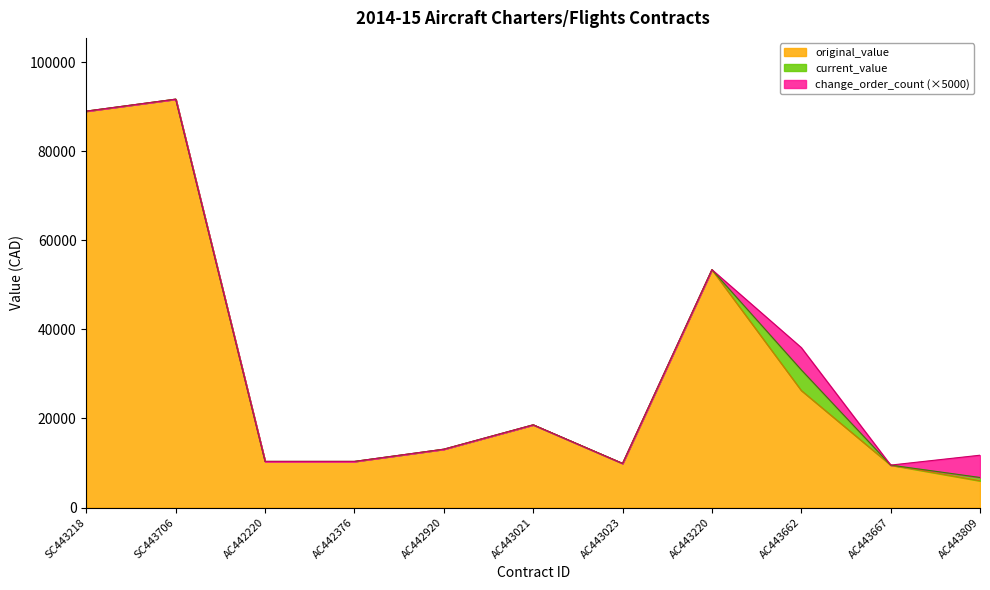

List the labels in order of original_value value, smallest first.

AC443809, AC443667, AC443023, AC442220, AC442376, AC442920, AC443021, AC443662, AC443220, SC443218, SC443706